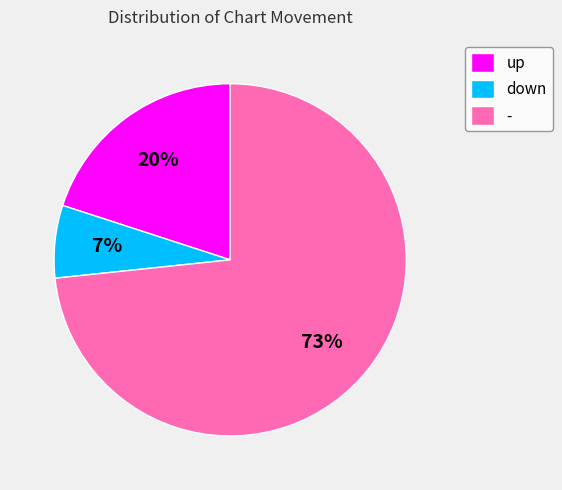

To the nearest percent, what is the difference between the - and up slice percentages?

53%